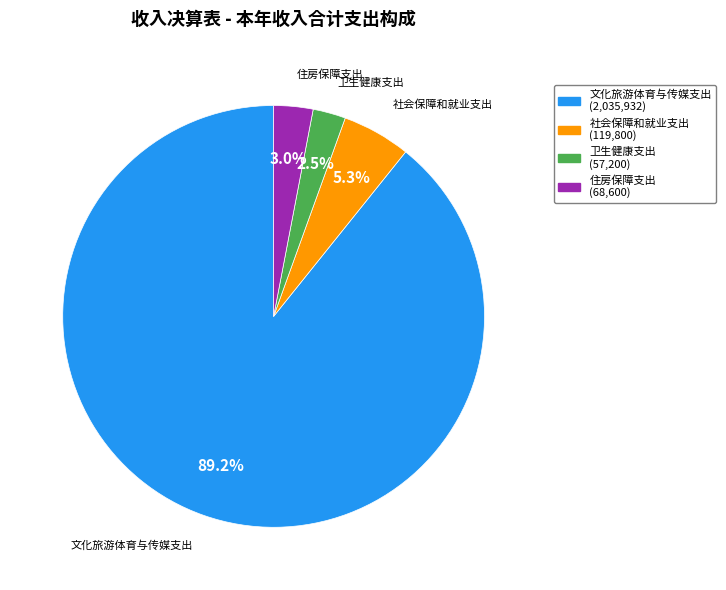

What is the largest slice in the pie chart?

文化旅游体育与传媒支出